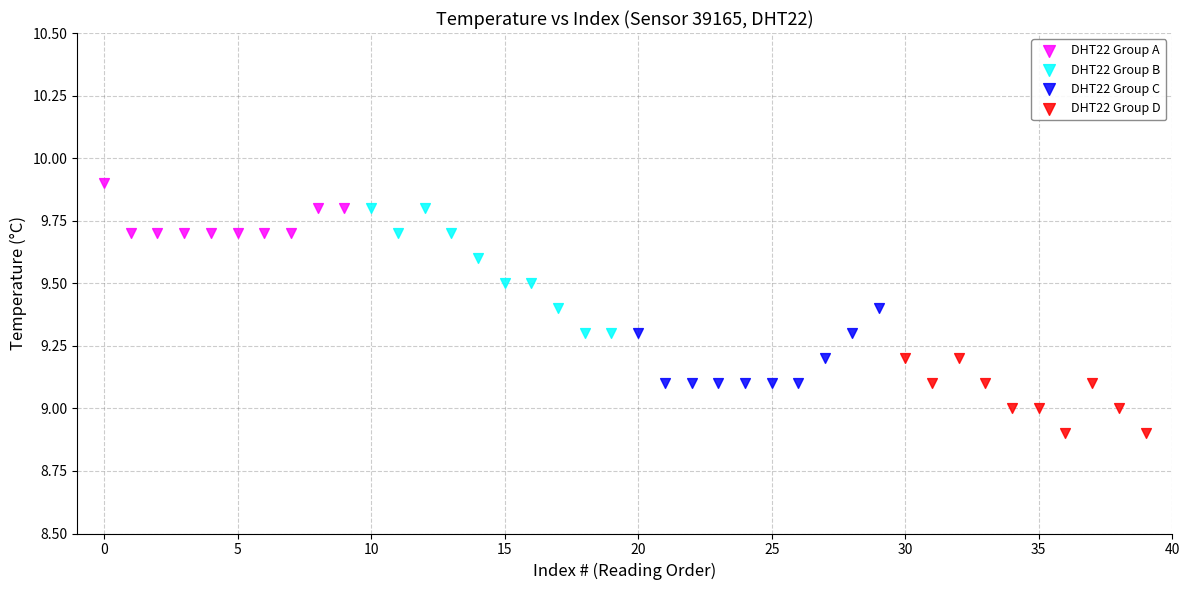

What are all the series names shown in the legend?

DHT22 Group A, DHT22 Group B, DHT22 Group C, DHT22 Group D